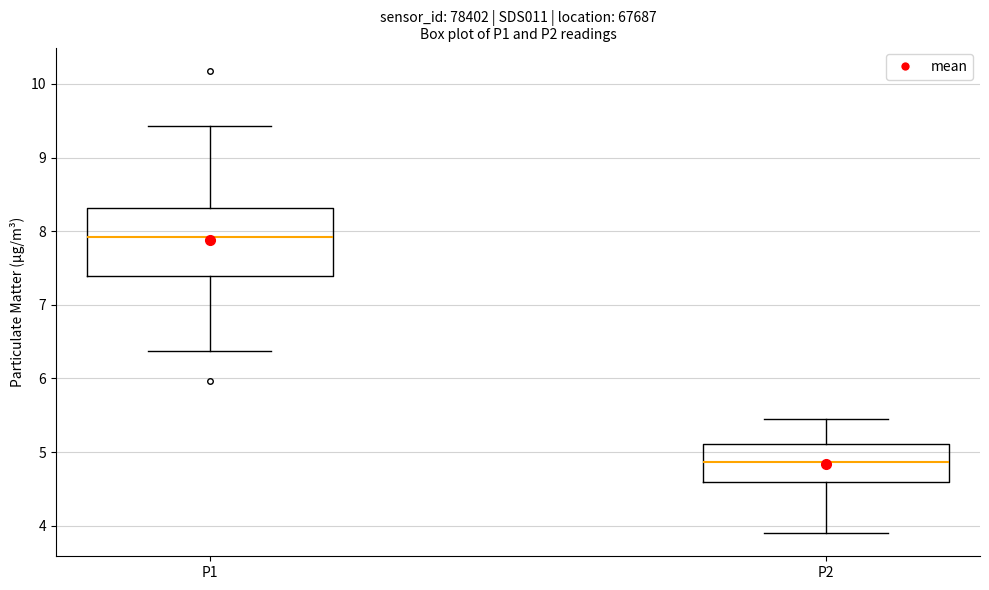

Where is the lower edge of the box for P1 on the y-axis? The values are not printed on the chart, so give them approximately, as read against the axis.

7.4